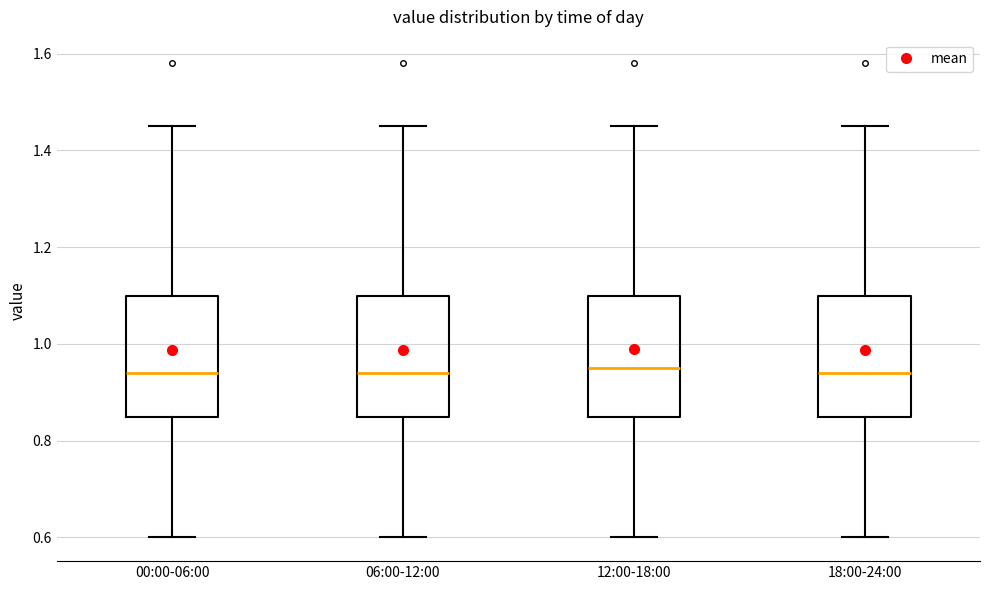

Where is the lower edge of the box for 00:00-06:00 on the y-axis? The values are not printed on the chart, so give them approximately, as read against the axis.

0.86